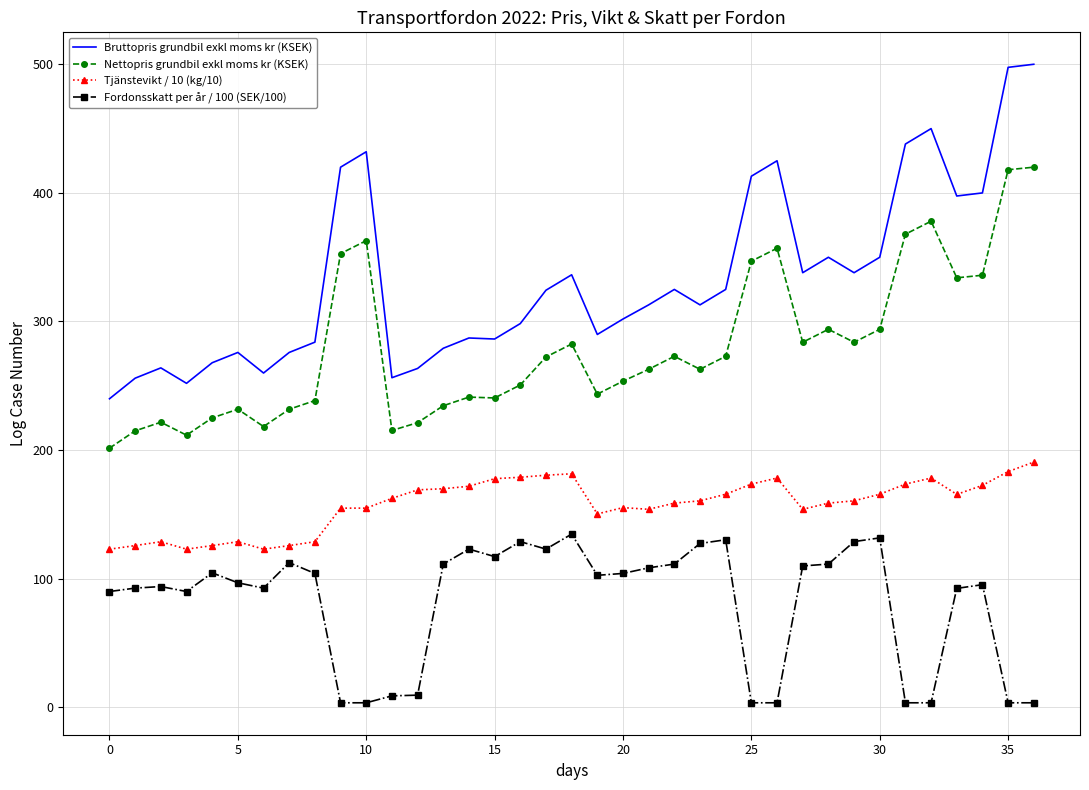

Rank the series by their maximum value, from highest to lowest.

Bruttopris grundbil exkl moms kr (KSEK), Nettopris grundbil exkl moms kr (KSEK), Tjänstevikt / 10 (kg/10), Fordonsskatt per år / 100 (SEK/100)